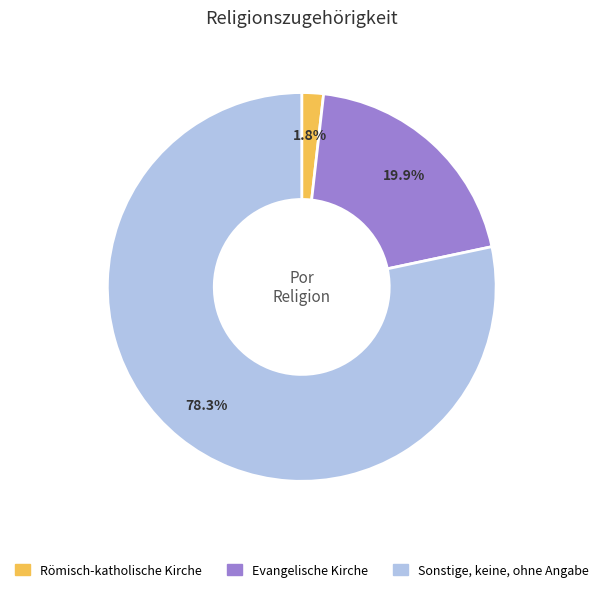

Is it true that Römisch-katholische Kirche is 2% of the pie?

True